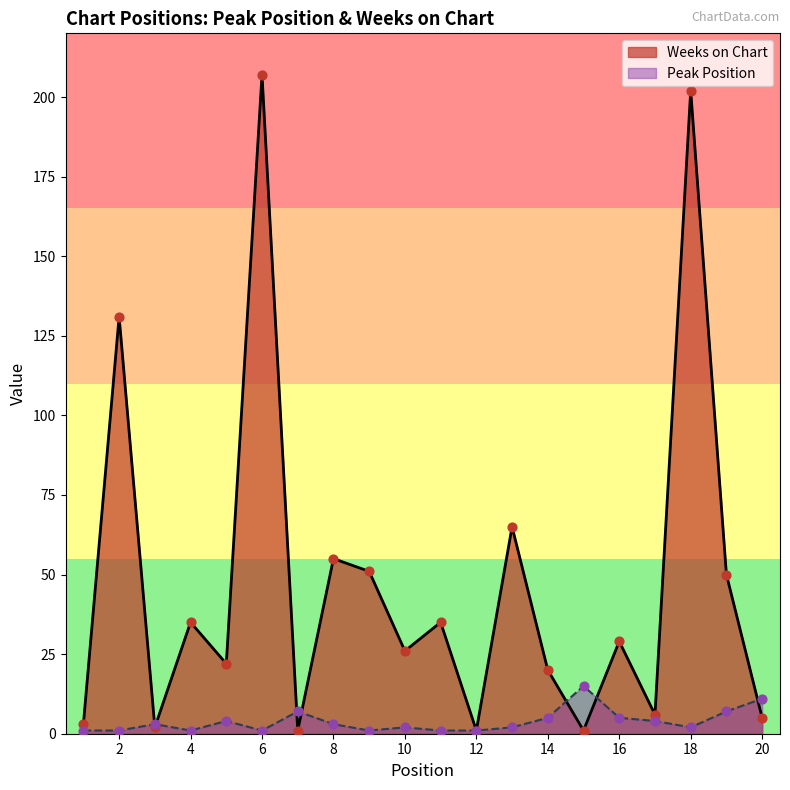

What are all the series names shown in the legend?

Weeks on Chart, Peak Position